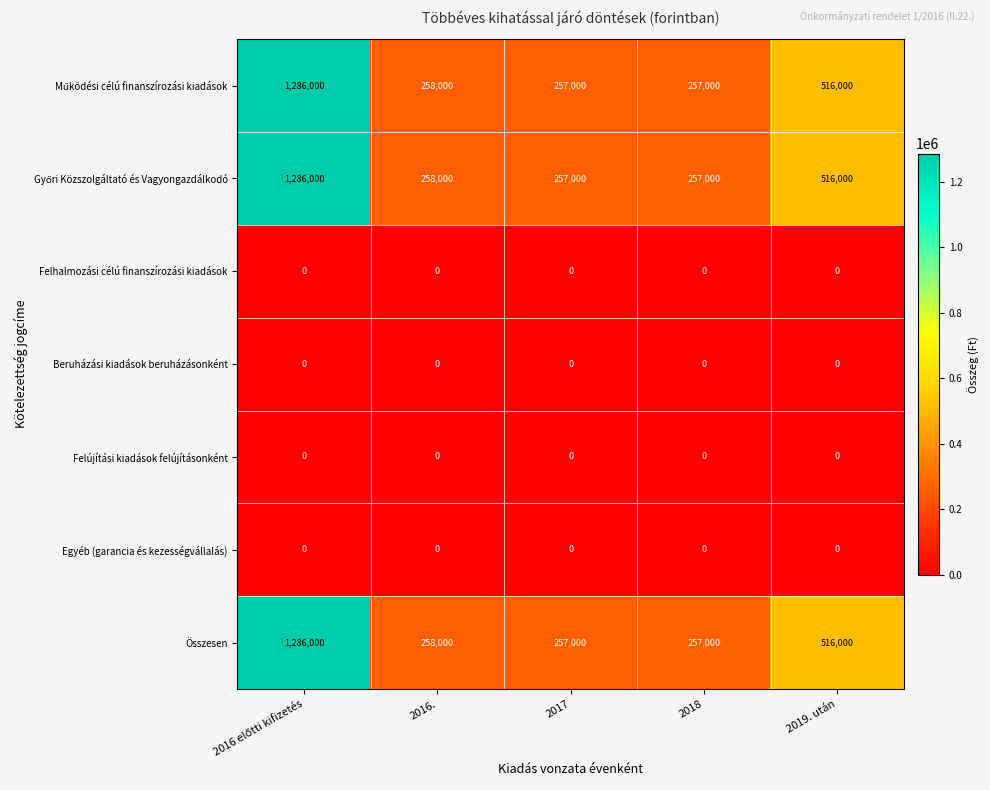

What is the total value across all series at 2019. után?

1548000